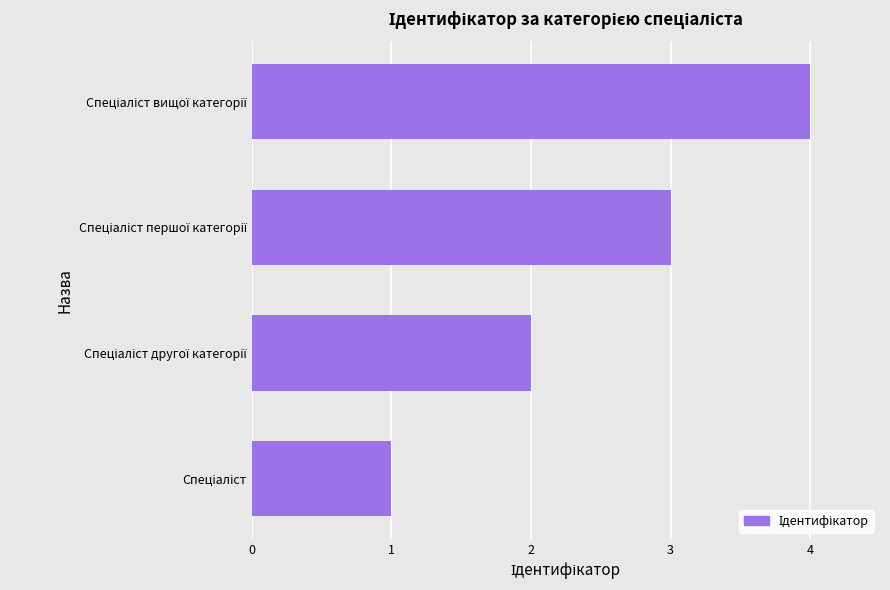

What is the difference between the maximum and minimum values?

3